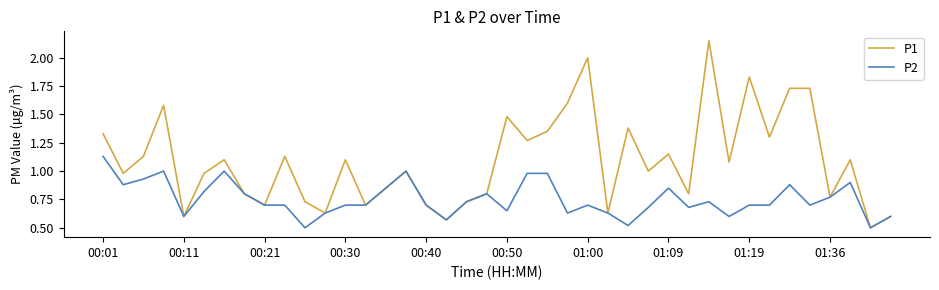

Which series has the largest total across all categories?

P1